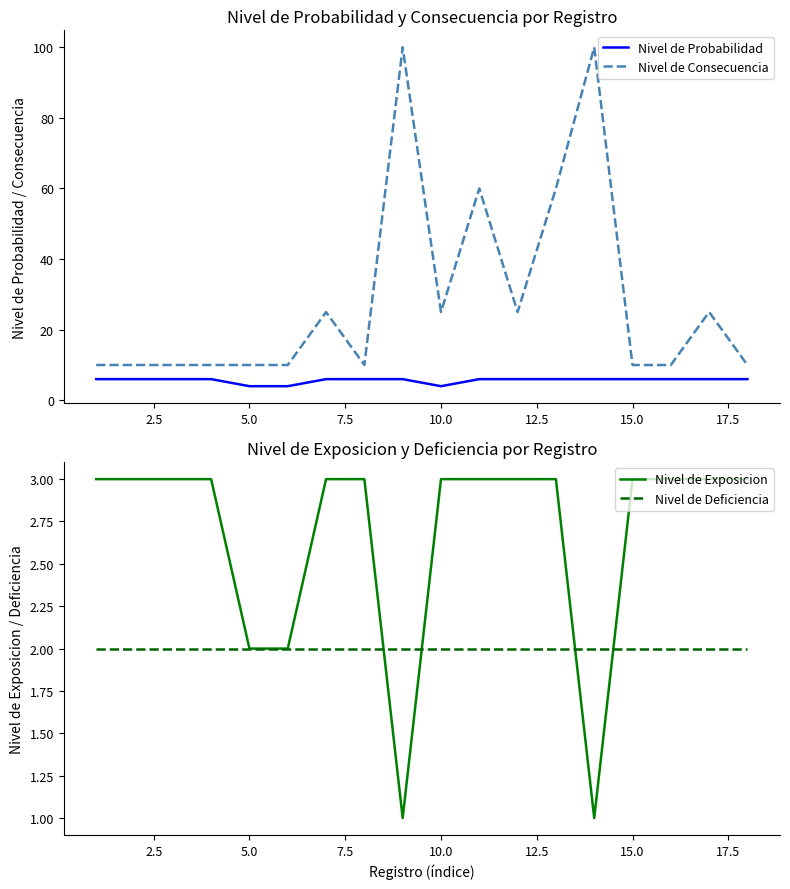

How many data points in Nivel de Consecuencia are above 10?

8